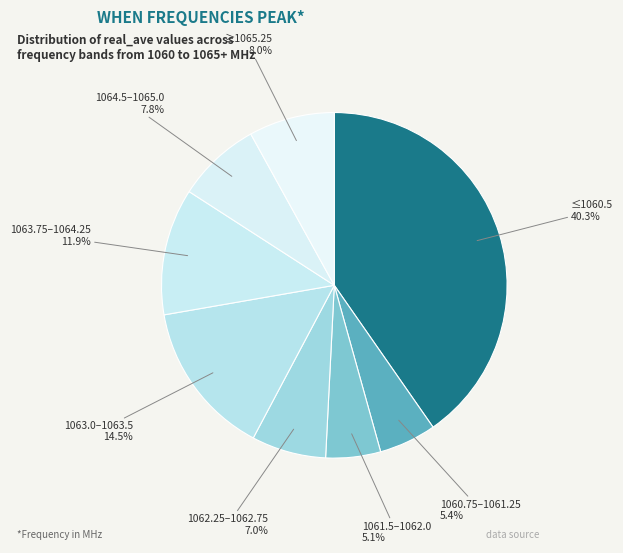

How many slices are in this pie chart?

8